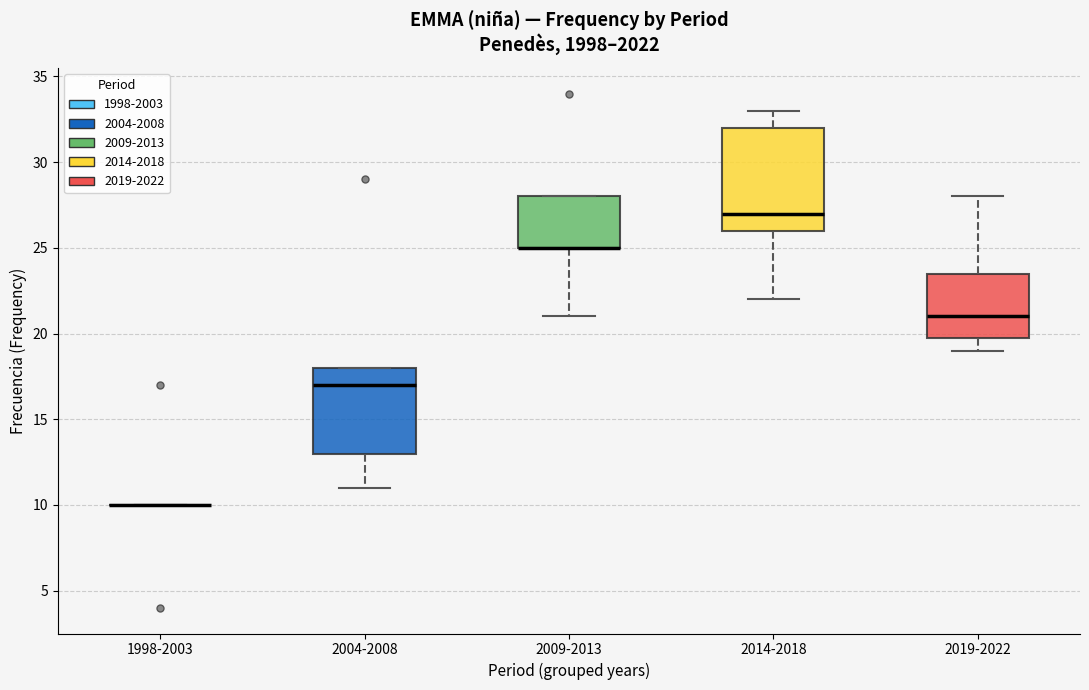

Which box is the tallest, from its lower edge to its upper edge?

2014-2018